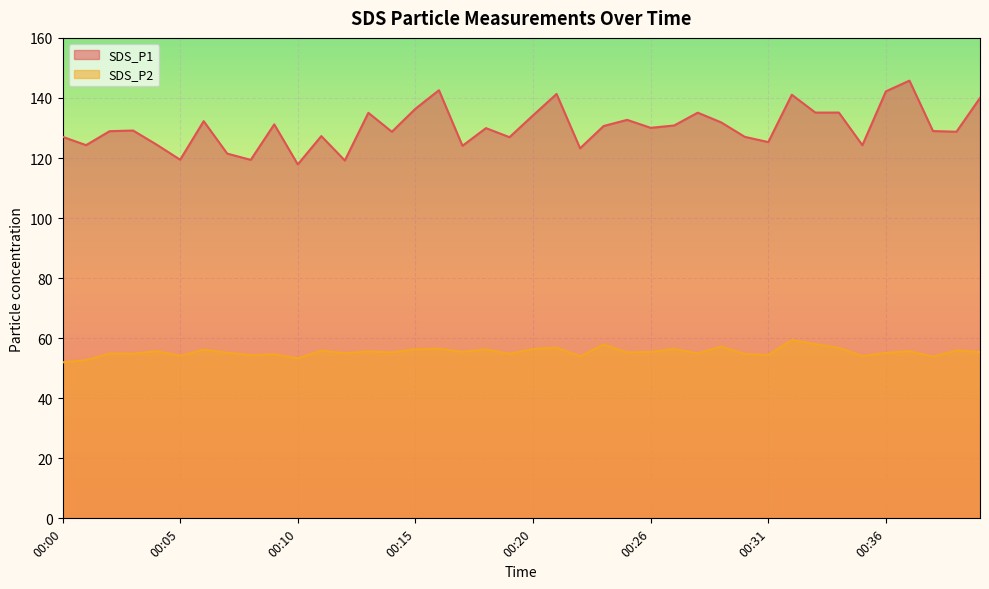

List the series in order of their overall mean, lowest first.

SDS_P2, SDS_P1